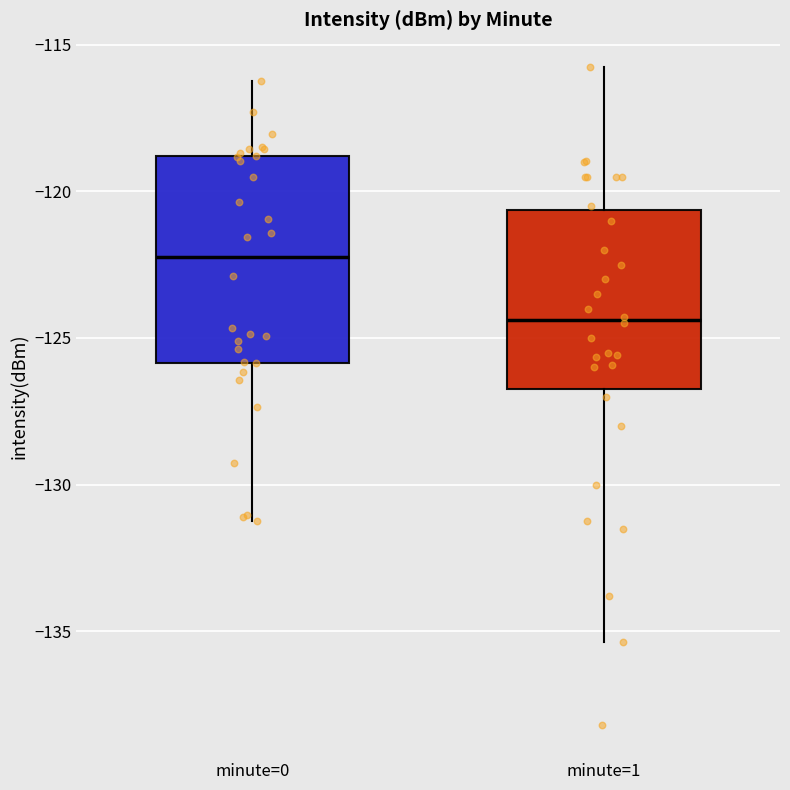

Which box has the highest median line?

minute=0